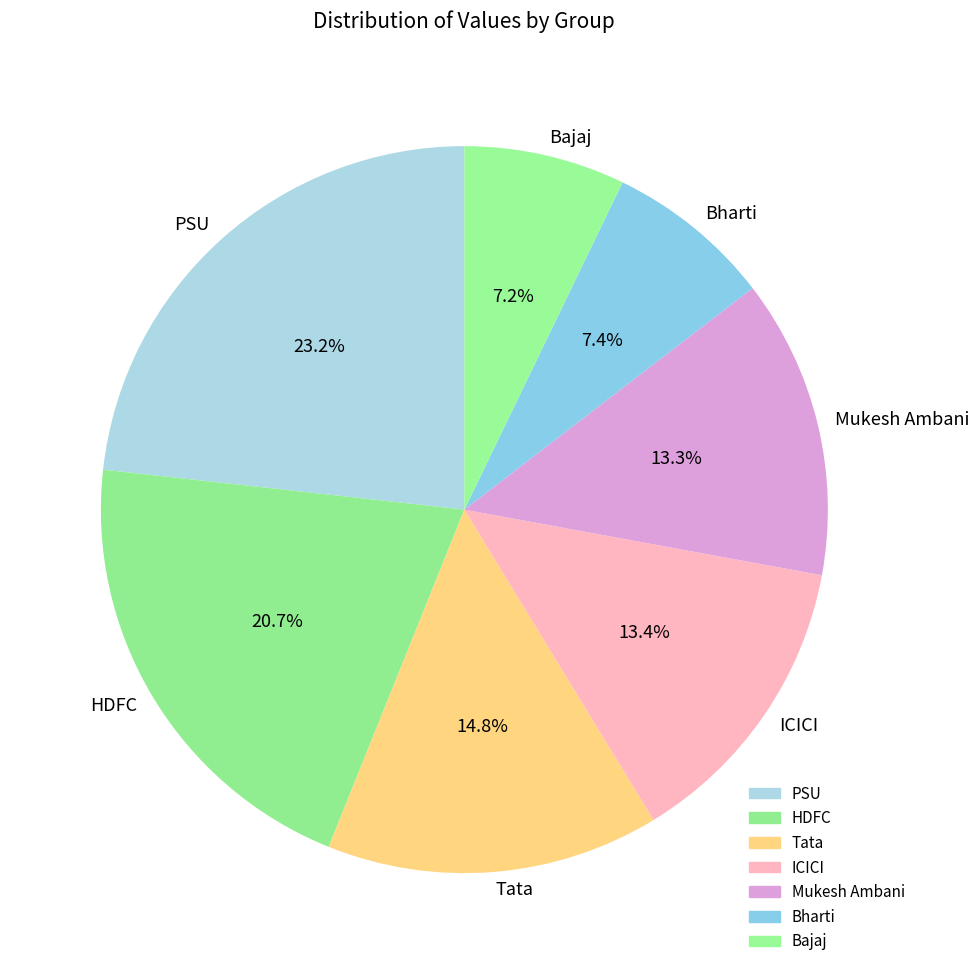

Does Bajaj represent more than half of the total?

No